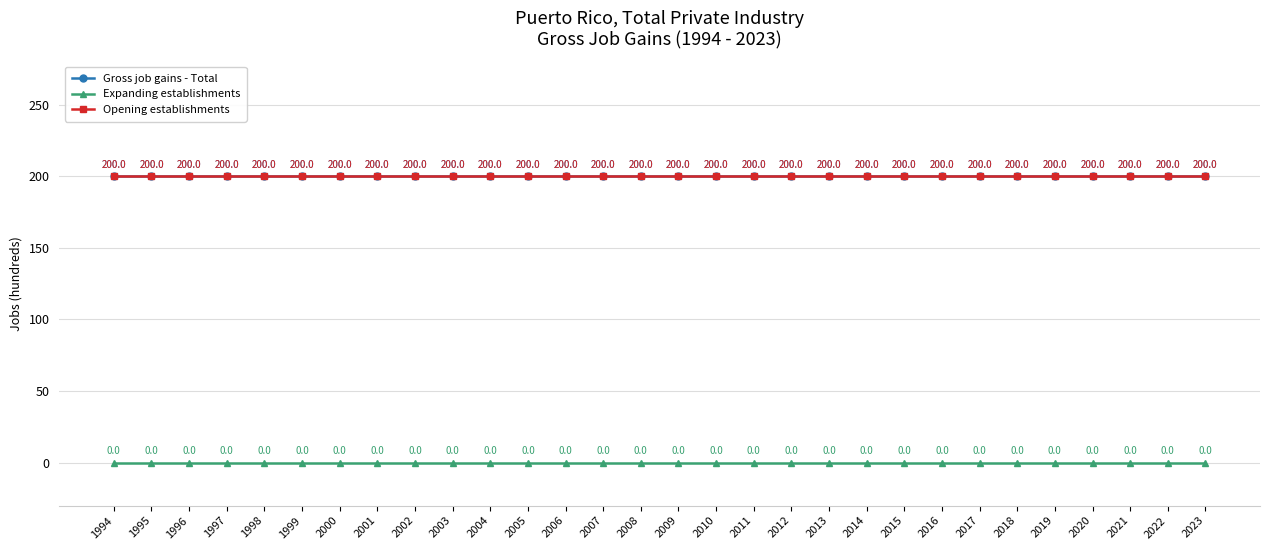

What is the maximum value for Opening establishments?

200